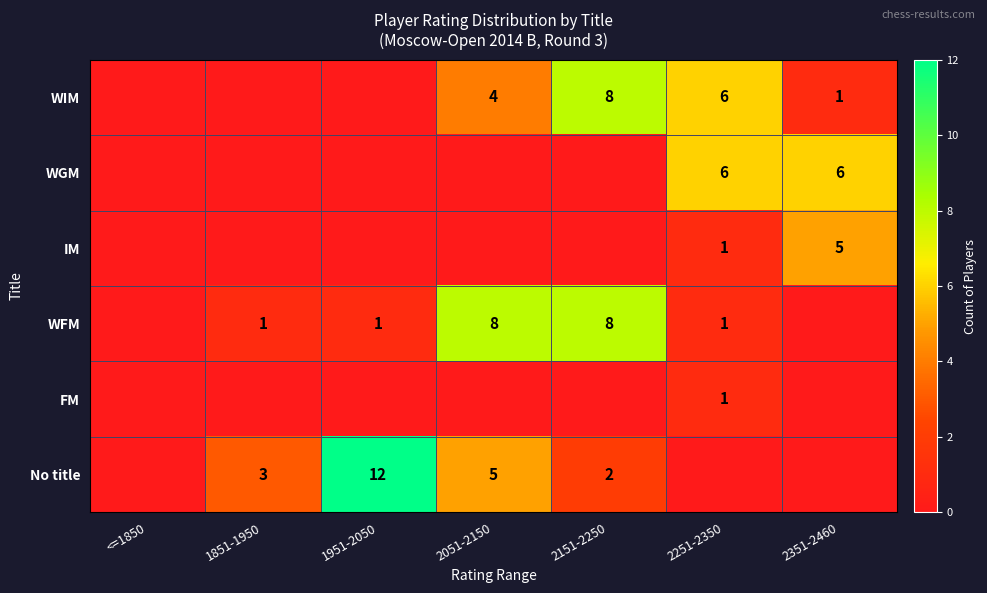

How many distinct data groups are displayed?

6